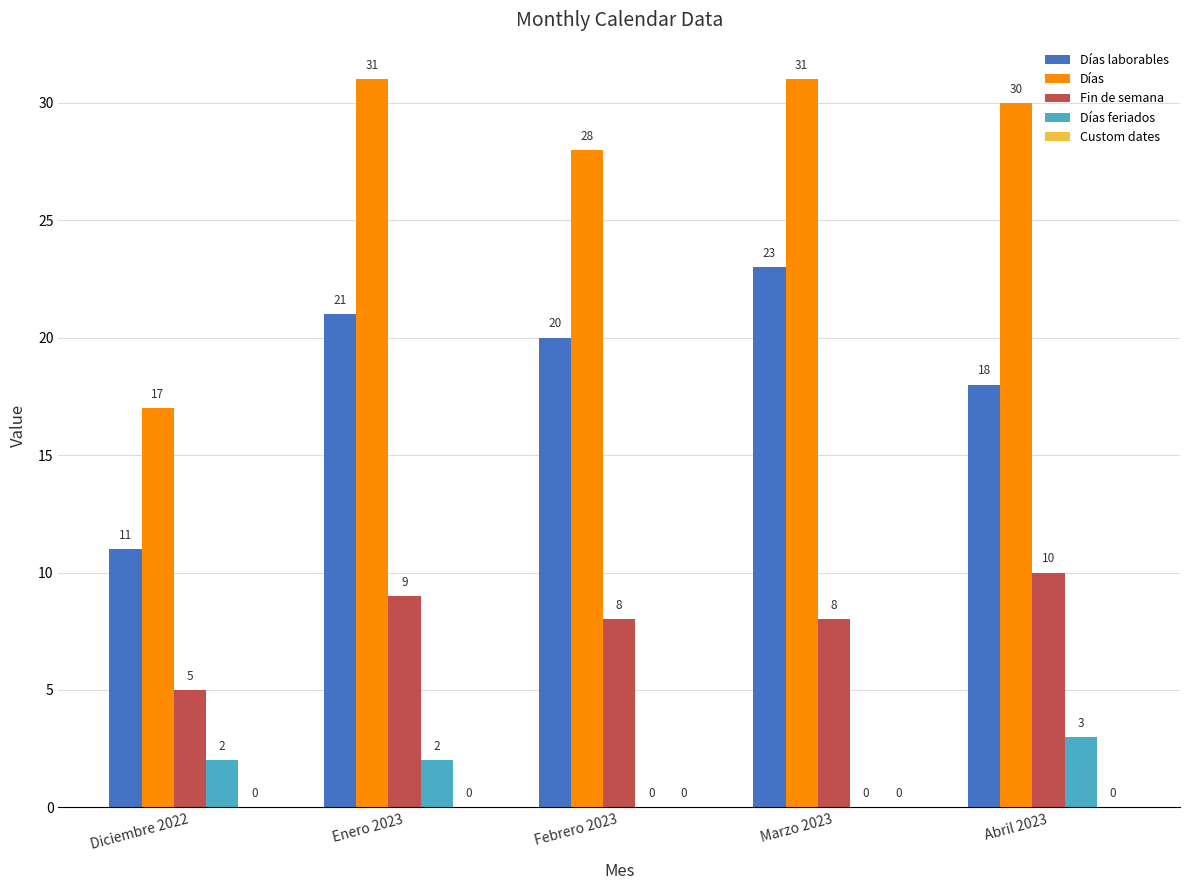

Are the bars horizontal?

No